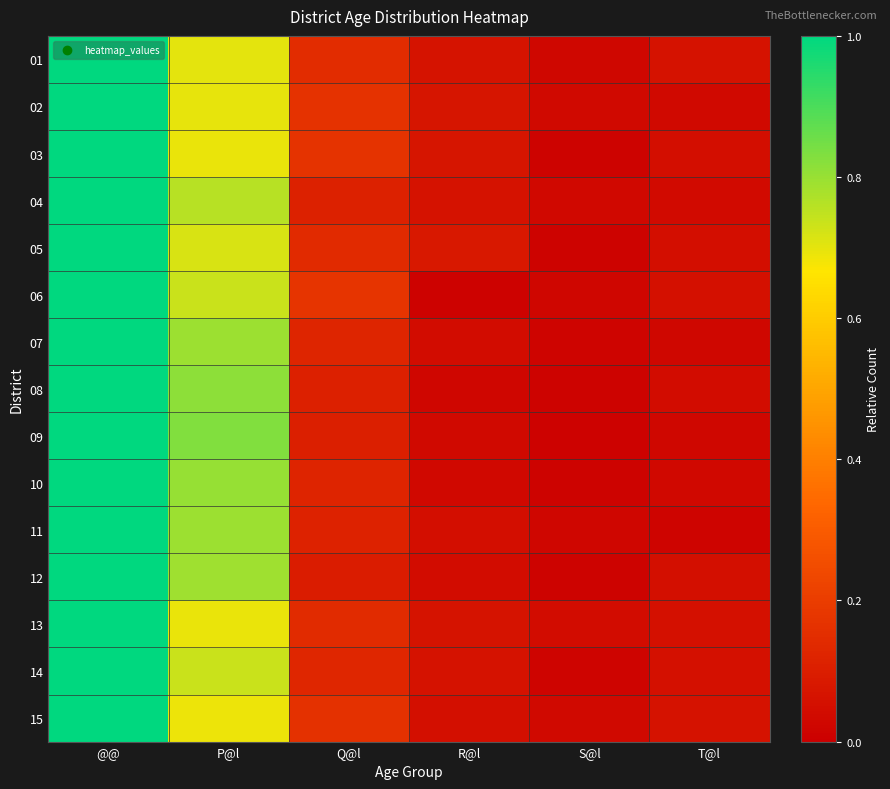

At S@l, list the series in order from largest to smallest.

13, 15, 02, 04, 01, 06, 11, 07, 14, 10, 08, 05, 12, 03, 09